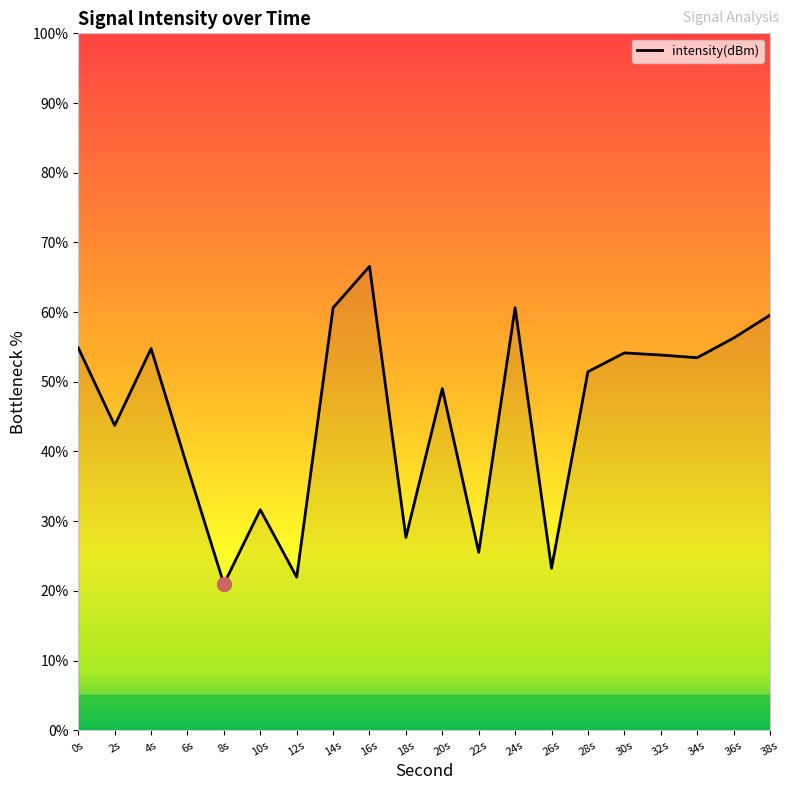

What is the difference between the maximum and minimum values?

45.6